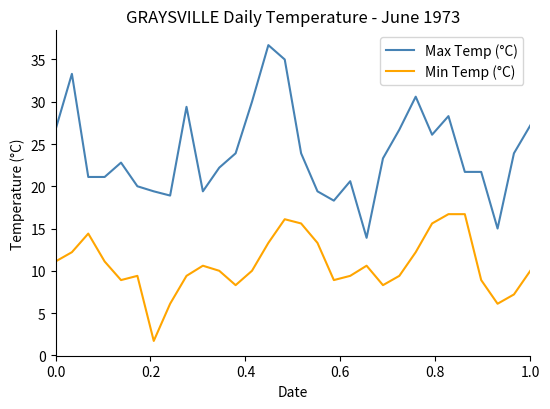

What is the average value of the Min Temp (°C) series?

10.7